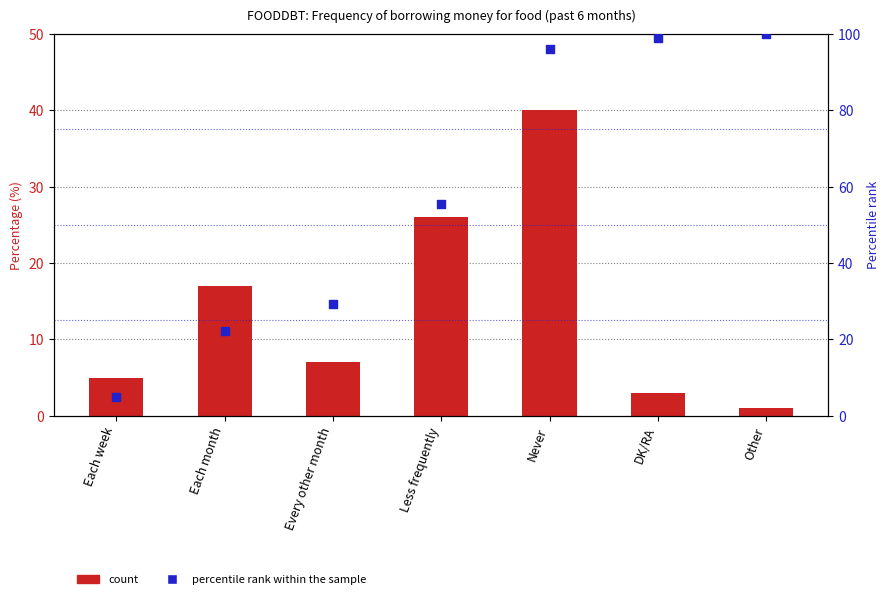

Which series reaches the minimum Y coordinate?

Percentage